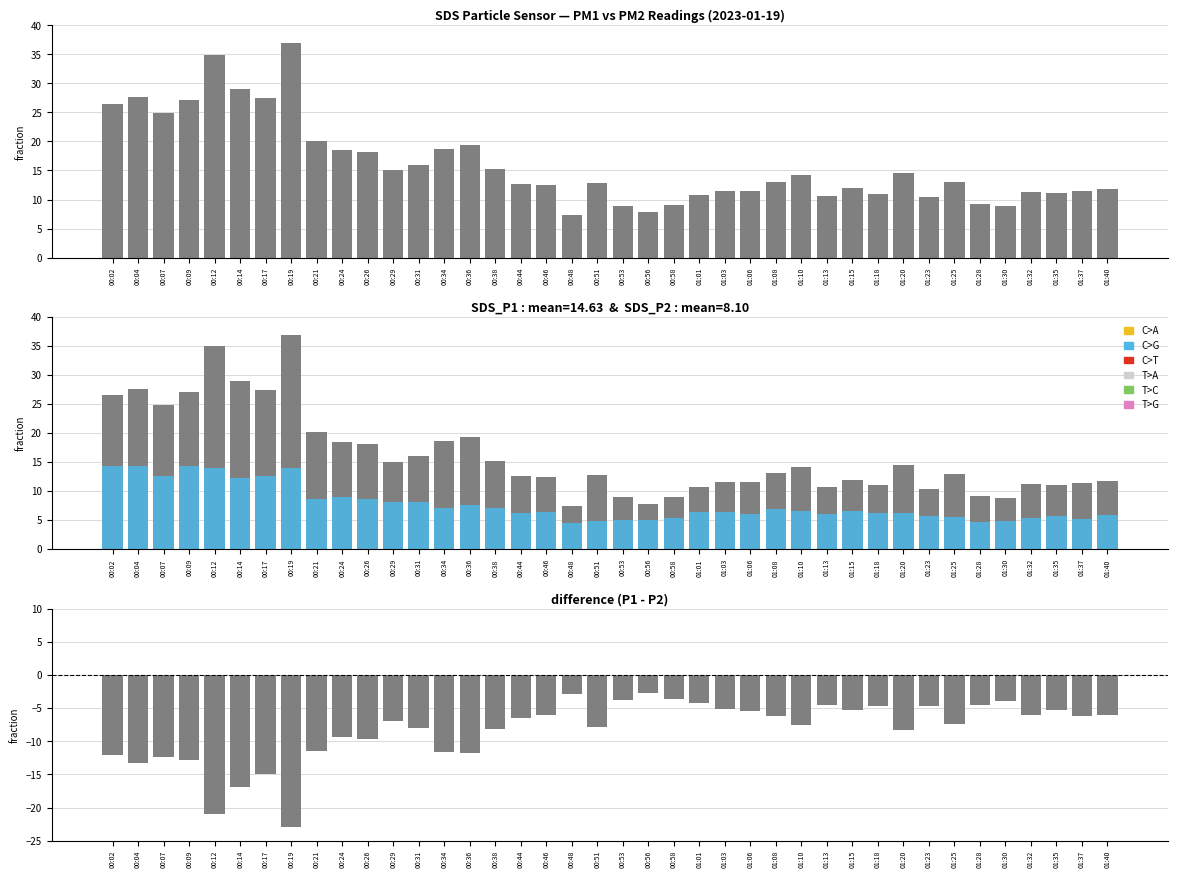

Which series has the largest total across all categories?

SDS_P1